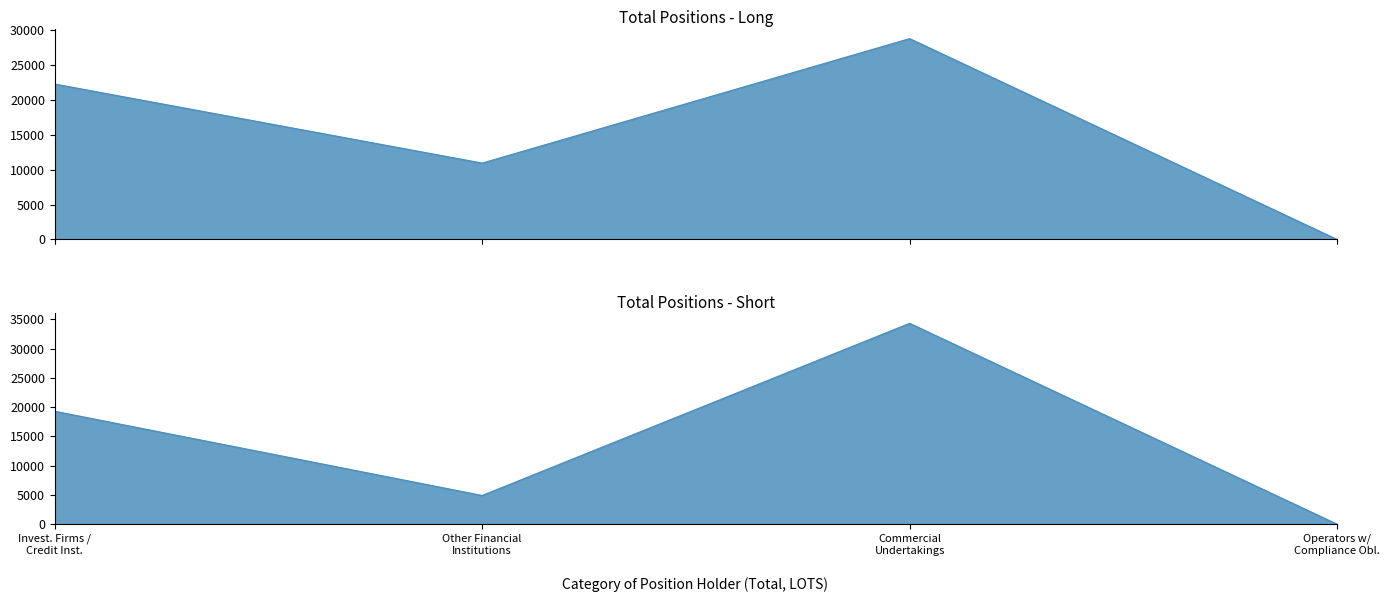

At which label does Long reach its peak?

Commercial Undertakings